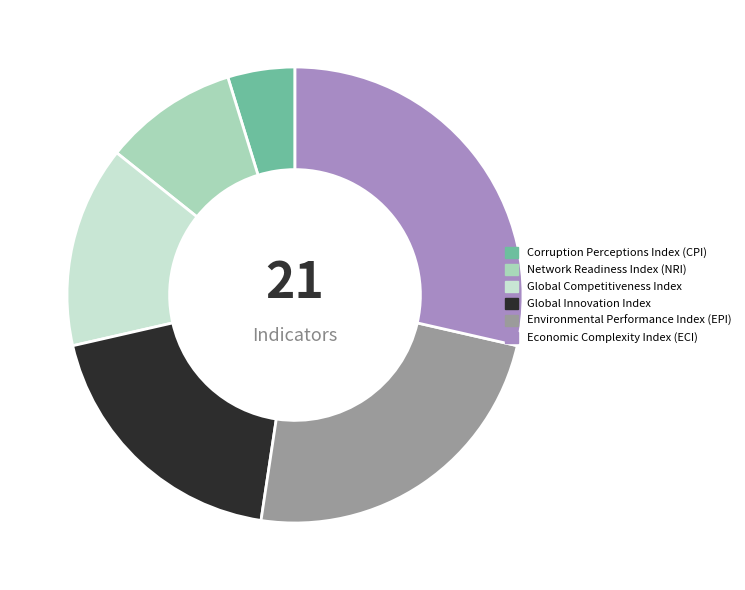

To the nearest percent, what percentage of the pie is Global Innovation Index?

19%